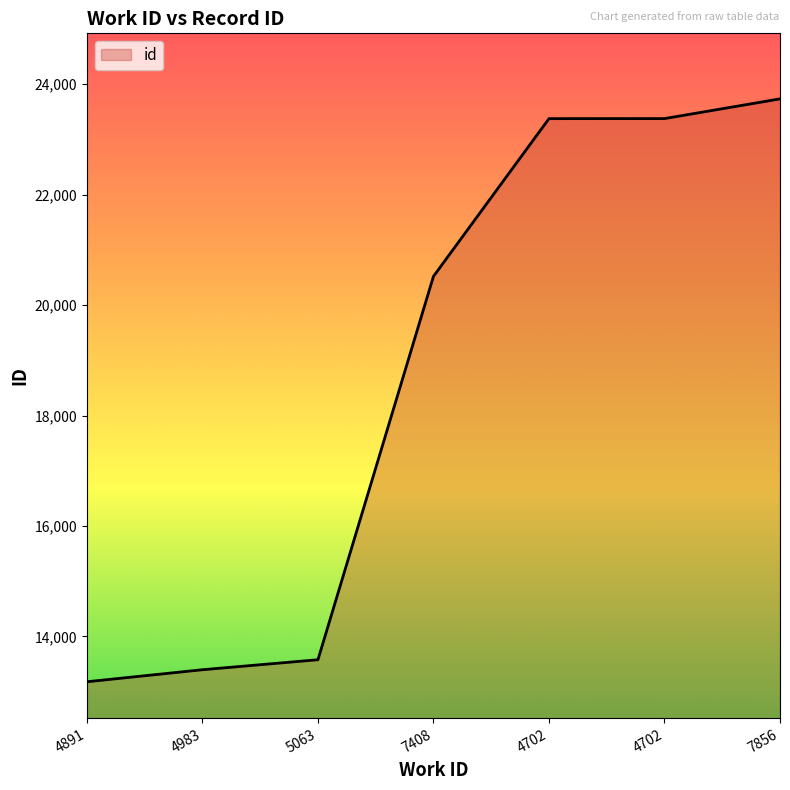

What is the label of the 3rd point from the right?

4702